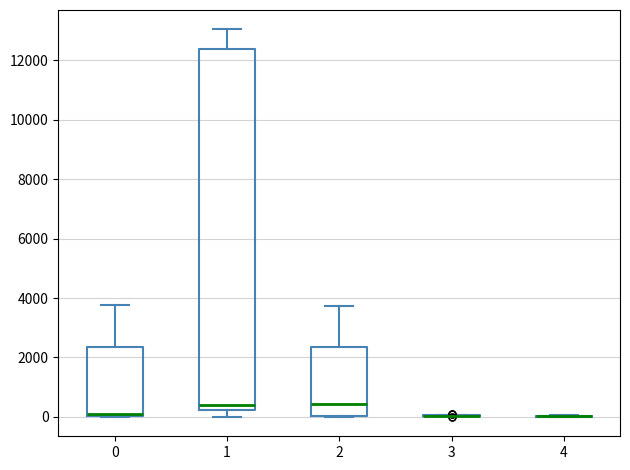

Reading left to right, transcribe this box plot: for each box, give where its median line is, the range the box spans, and where its two whiskers end, as read against the y-axis. The values are not printed on the chart, so give them approximately, as read against the axis.

0: median 0 (drawn on the box's lower edge), box 0 to 2400, whiskers 0 to 3800
1: median 400, box 200 to 12400, whiskers 0 to 13000
2: median 400, box 0 to 2400, whiskers 0 to 3800
3: box collapsed to a line at 0, whiskers 0 to 0
4: box collapsed to a line at 0, whiskers 0 to 0